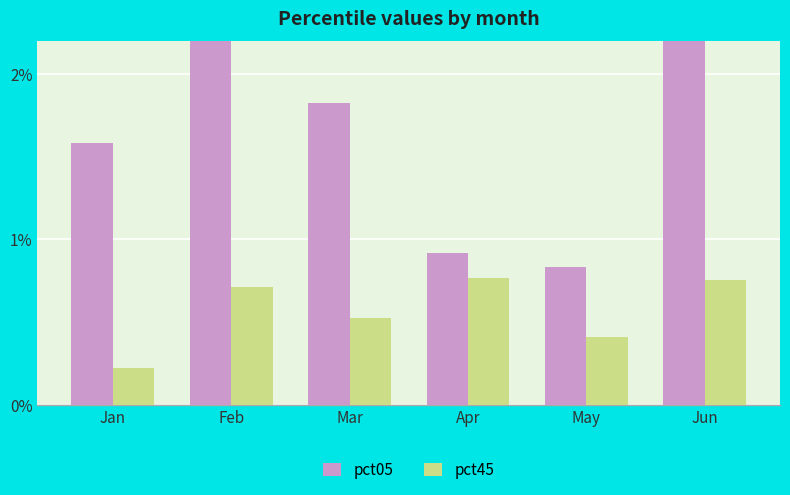

Reading left to right, what are all the values shown in this chart?

pct05: 1.6	4.1	1.8	0.9	0.8	2.8
pct45: 0.2	0.7	0.5	0.8	0.4	0.8